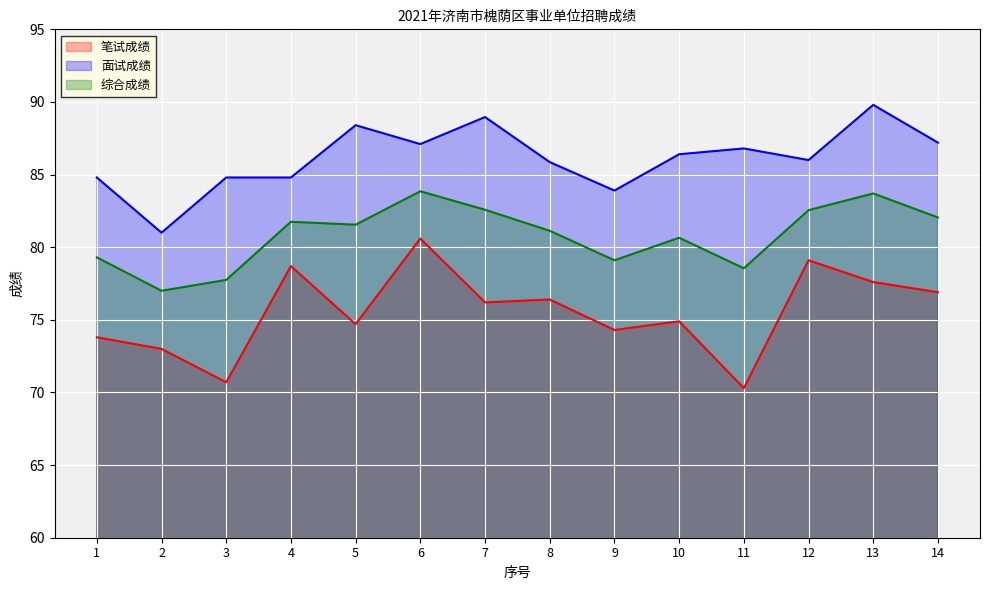

True or false: 笔试成绩 and 综合成绩 intersect in this chart.

False